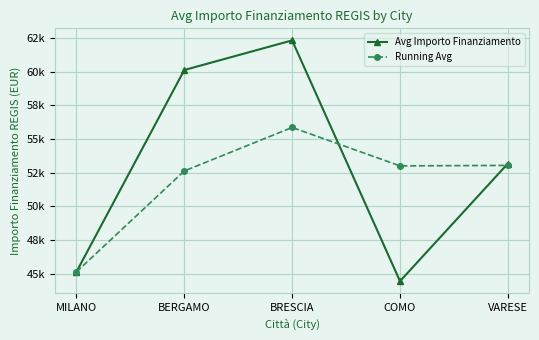

At which category does Running Avg reach its first local valley?

COMO